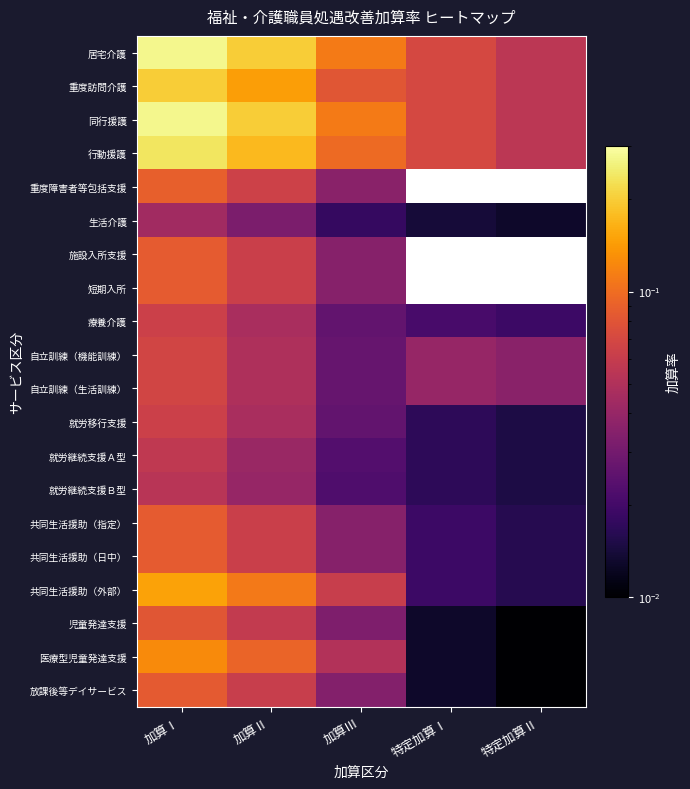

Between 特定加算Ⅰ and 特定加算Ⅱ, which is larger?

特定加算Ⅰ